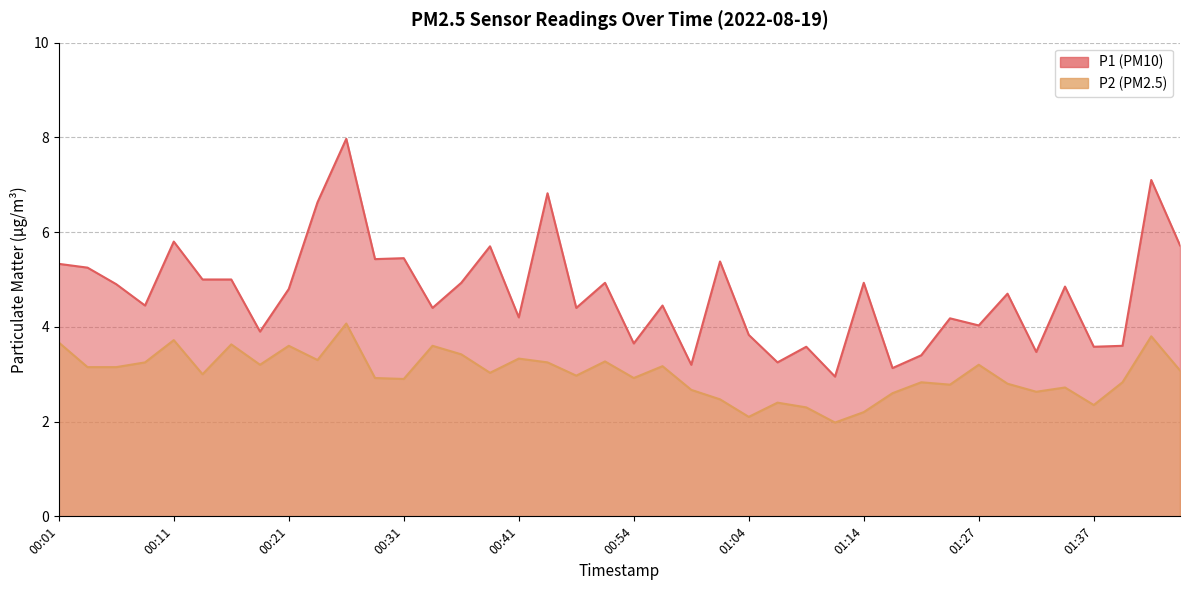

Rank the series by their average value, from lowest to highest.

P2, P1